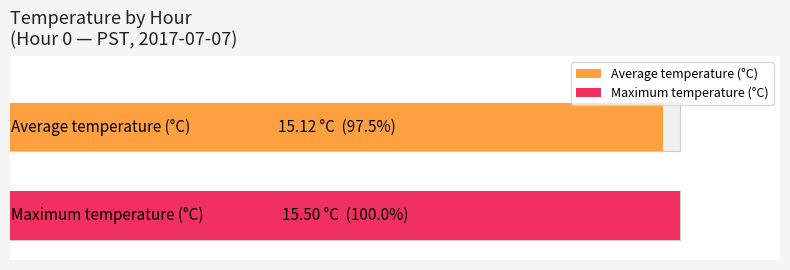

Is it true that Maximum utilization equals 20.8 at 23?

False